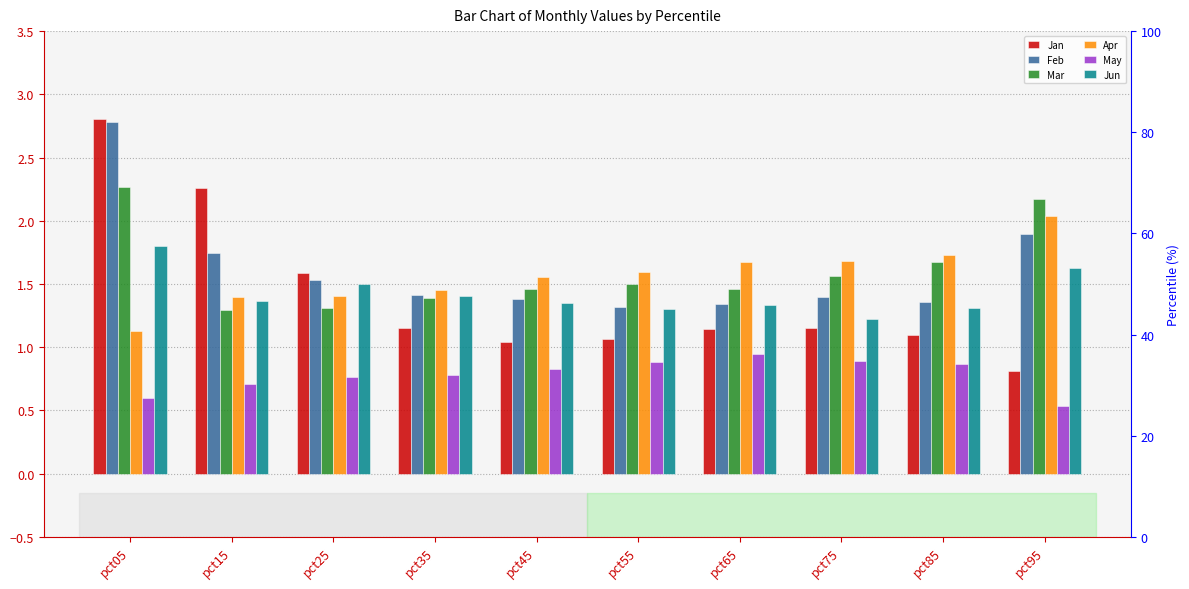

The Feb series shows 2.6 at pct95. True or false?

False